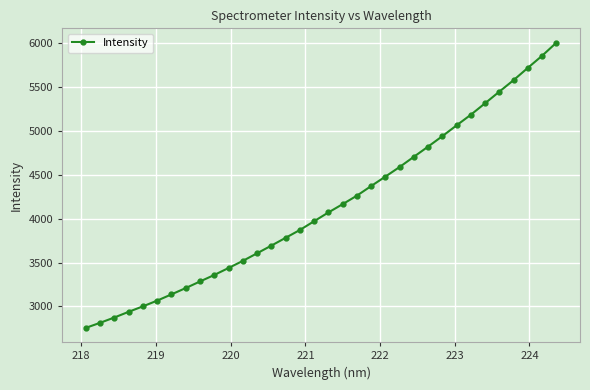

True or false: there are more than 0 points higher than both neighbors.

False